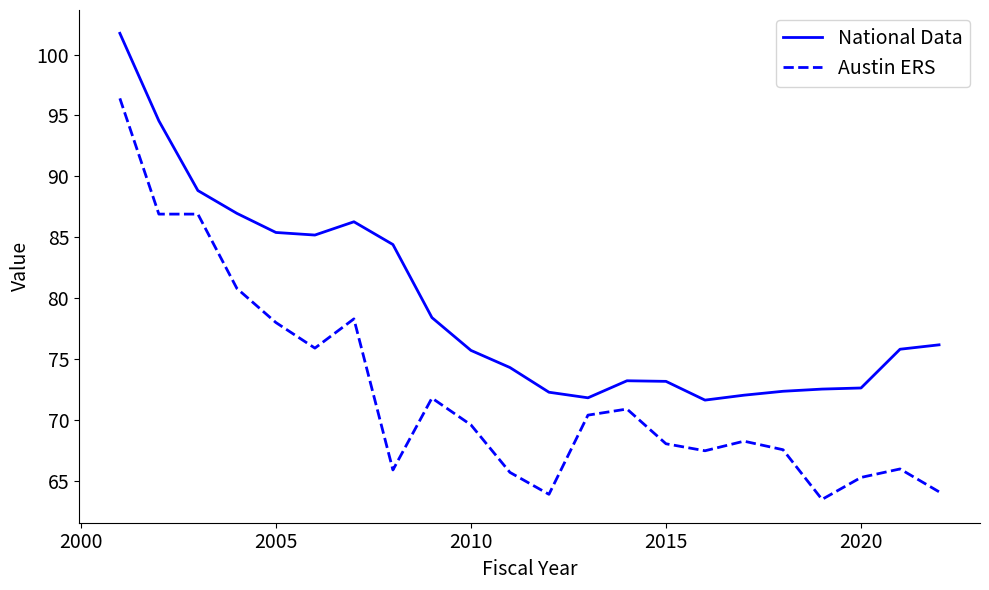

Which series has the largest total across all categories?

National Data